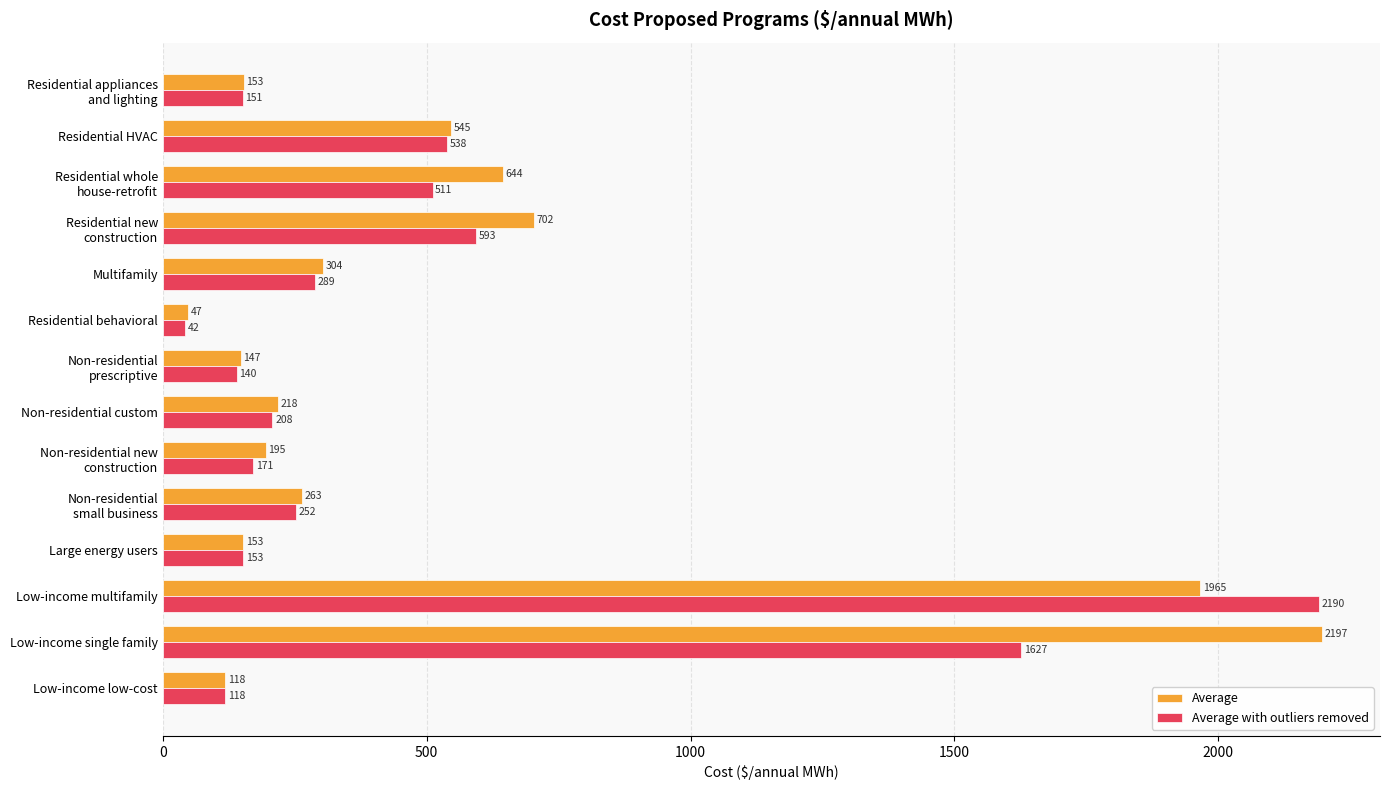

Which series has the widest spread of values?

Average